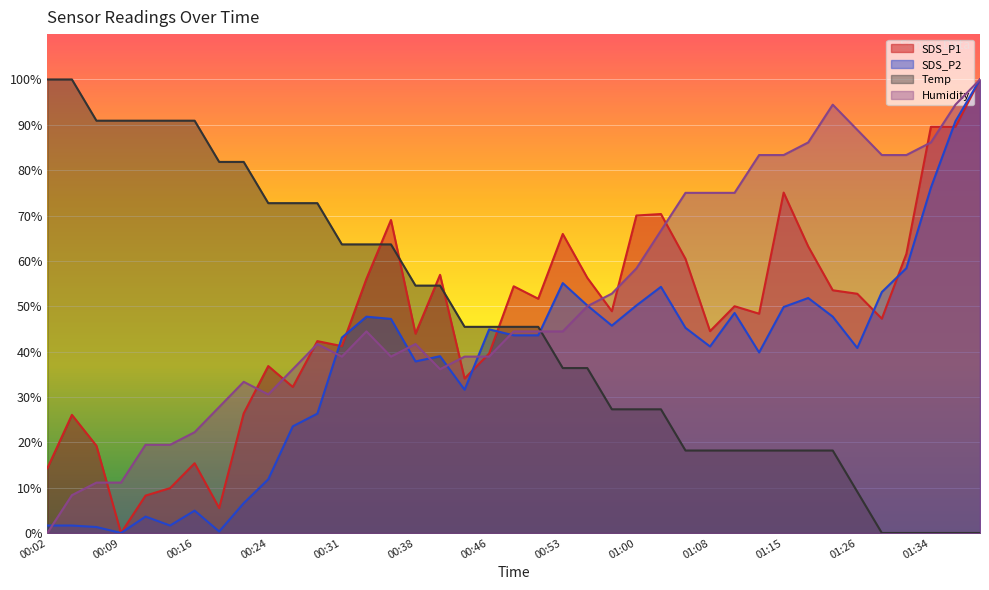

True or false: Temp and Humidity cross at least once.

True